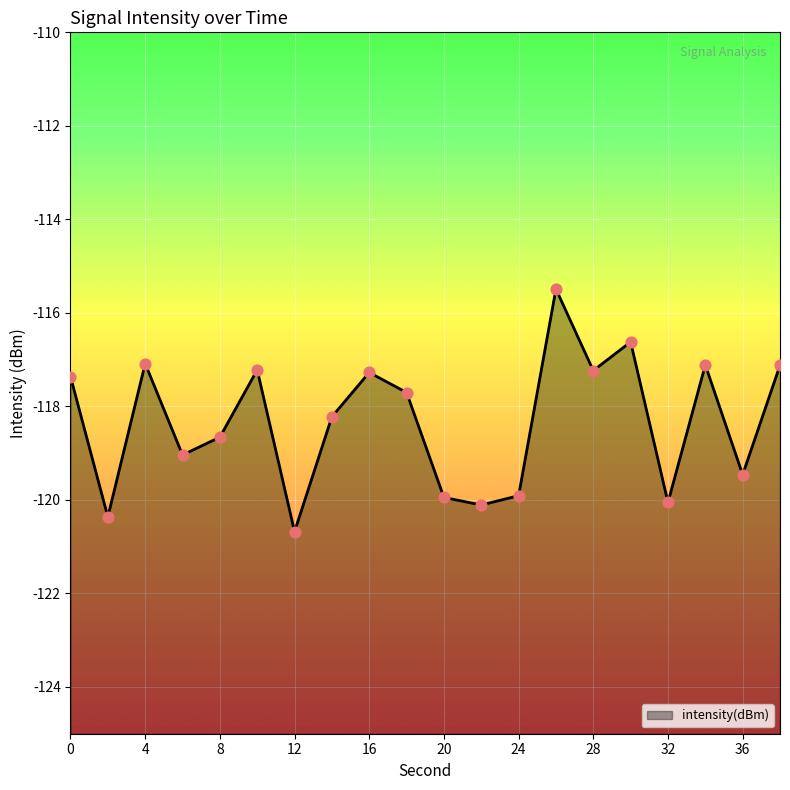

Between 24 and 18, which is larger?

18